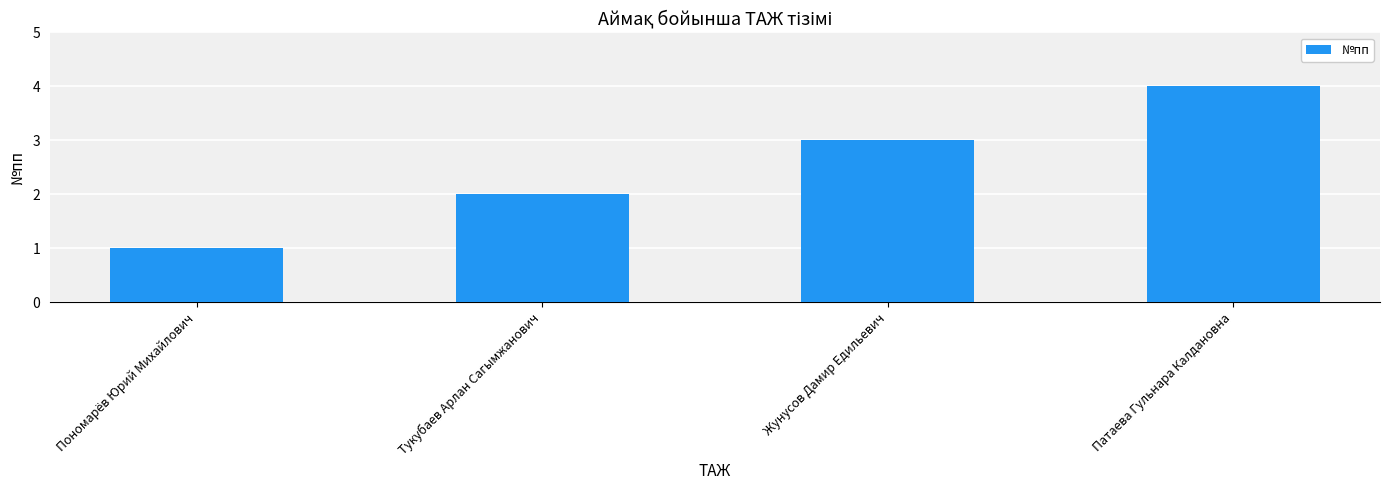

Which label corresponds to the smallest value in the chart?

Пономарёв Юрий Михайлович